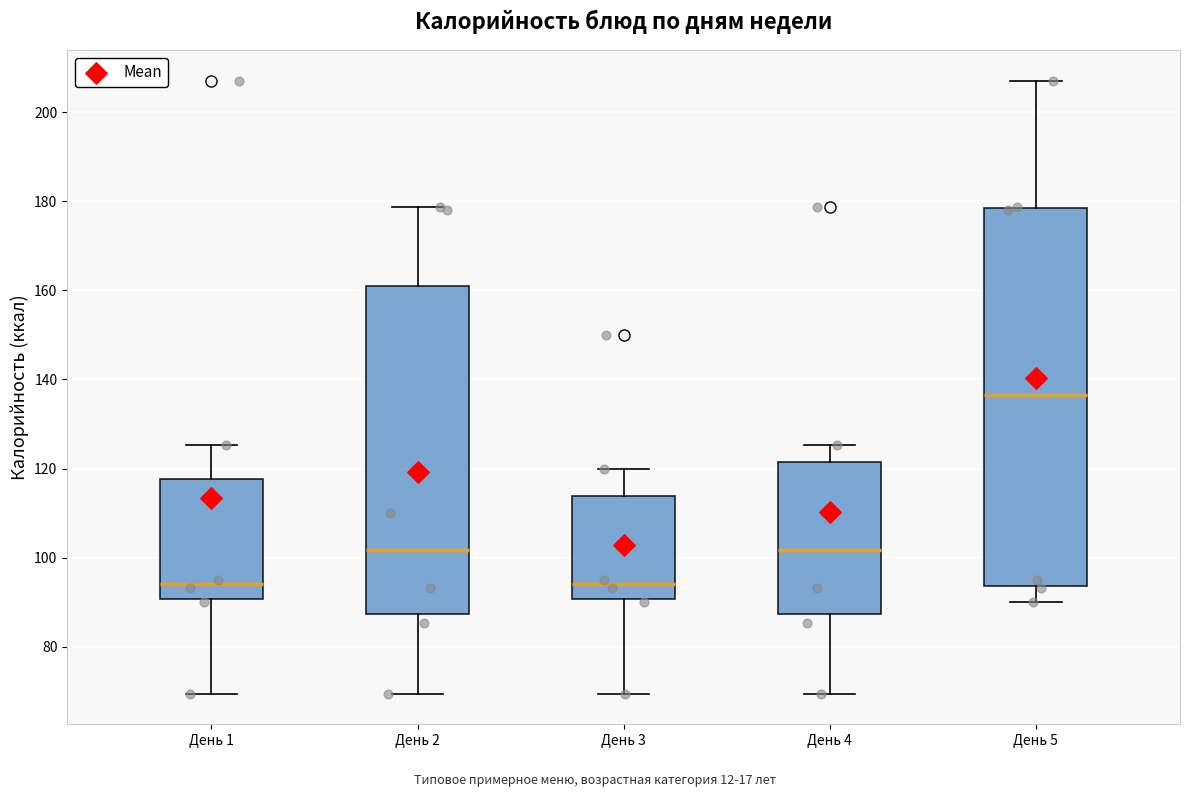

Reading left to right, transcribe this box plot: for each box, give where its median line is, the range the box spans, and where its two whiskers end, as read against the y-axis. The values are not printed on the chart, so give them approximately, as read against the axis.

День 1: median 94, box 90 to 118, whiskers 70 to 126
День 2: median 102, box 88 to 162, whiskers 70 to 178
День 3: median 94, box 90 to 114, whiskers 70 to 120
День 4: median 102, box 88 to 122, whiskers 70 to 126
День 5: median 136, box 94 to 178, whiskers 90 to 208